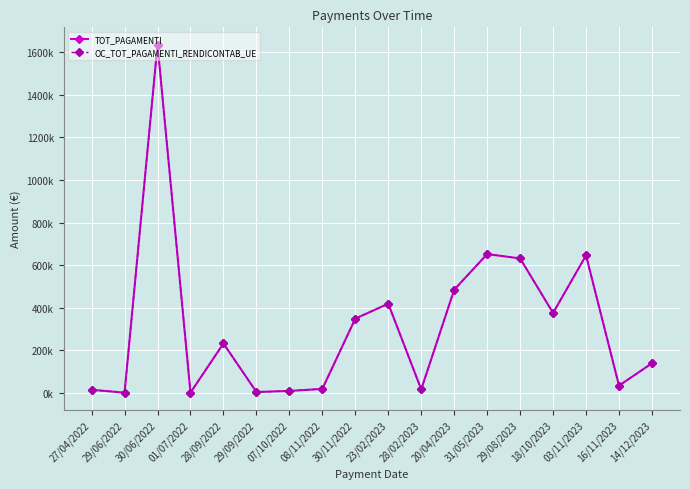

Does the chart have visible grid lines?

Yes